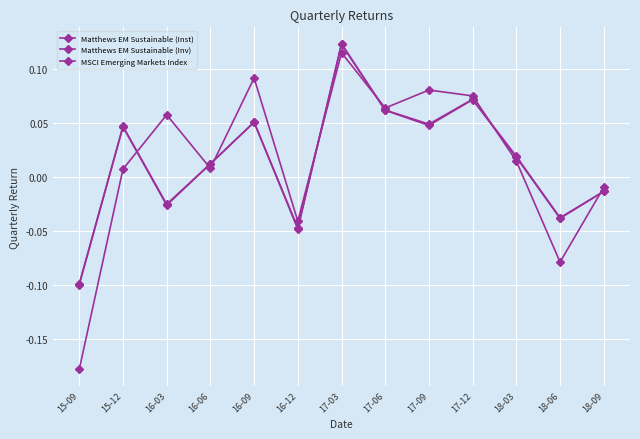

How many data points does each series have?

13